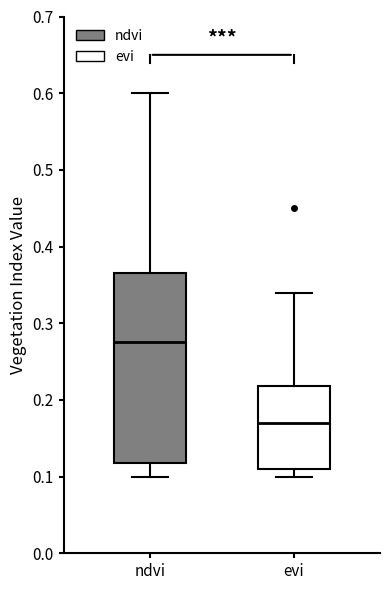

Reading left to right, read every box against the y-axis: the position of its median line, the range the box covers, and the ends of its whiskers. The values are not printed on the chart, so give them approximately, as read against the axis.

ndvi: median 0.28, box 0.12 to 0.37, whiskers 0.10 to 0.60
evi: median 0.17, box 0.11 to 0.22, whiskers 0.10 to 0.34